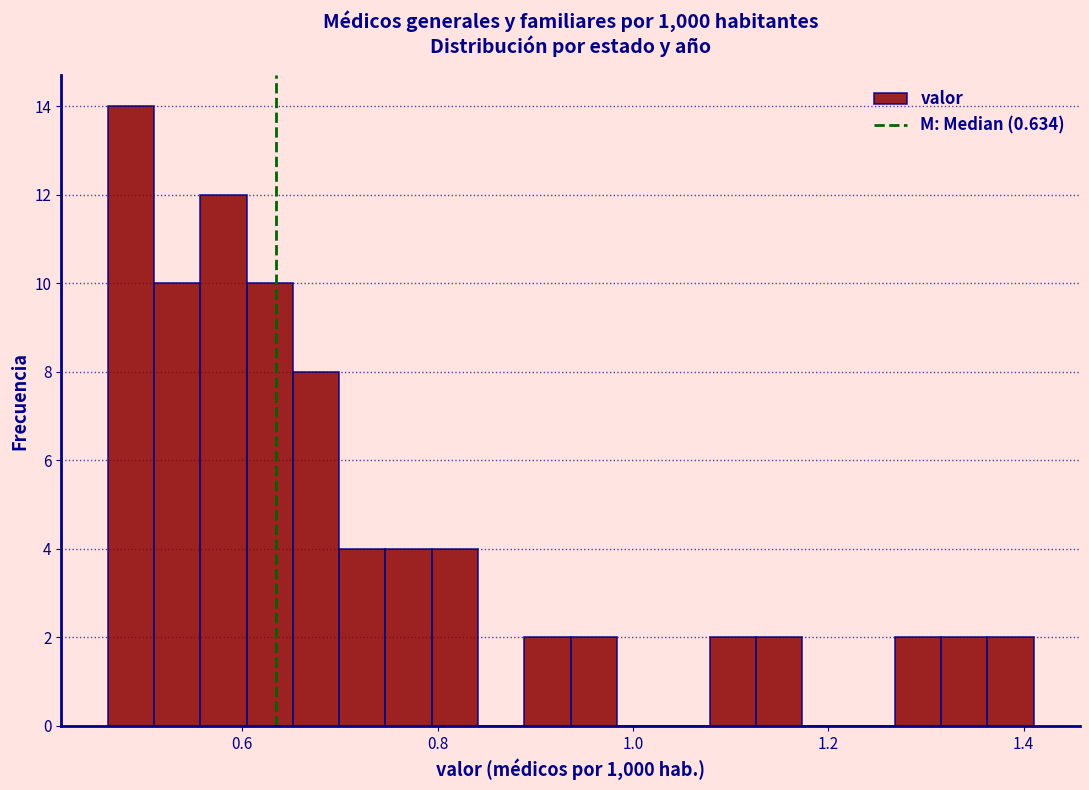

Around what value on the x-axis is the tallest bar? Give the approximate position of its centre, as read against the axis.

0.48